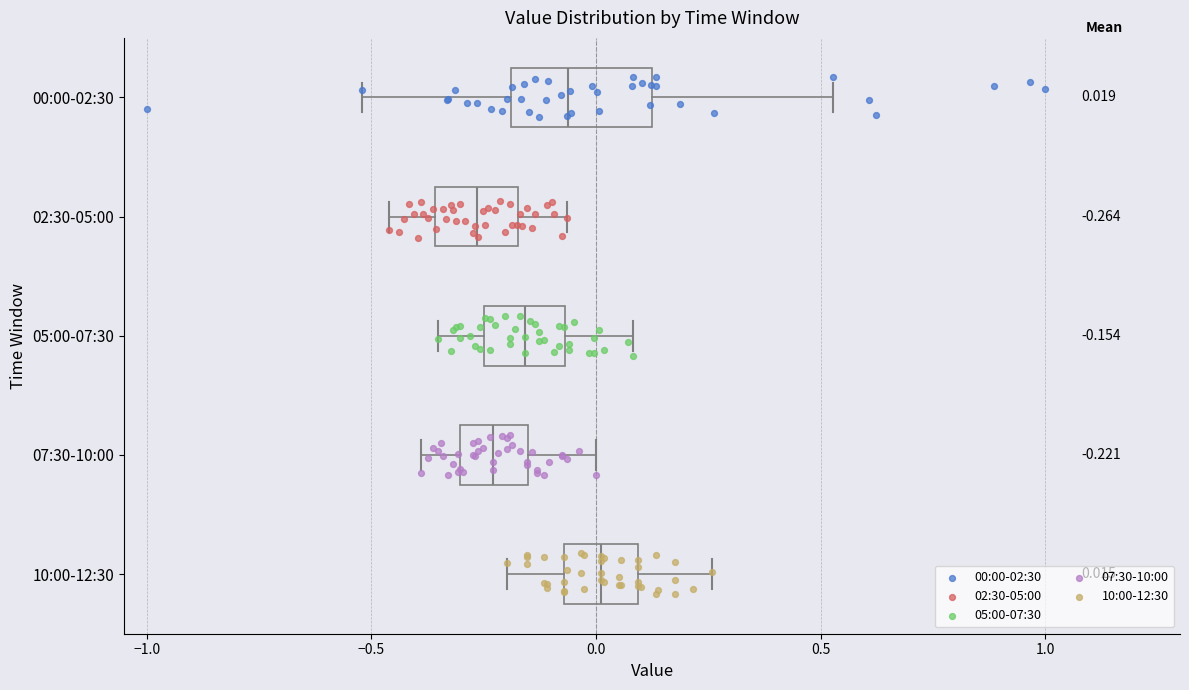

Which box has the furthest to the right median line?

10:00-12:30